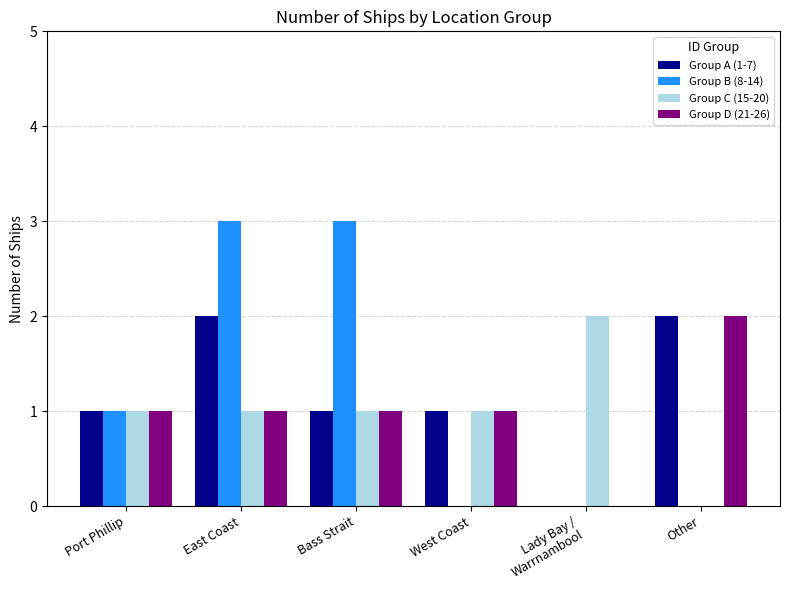

Reading left to right, extract all data points from this chart.

Group A (1-7): Port Phillip=1	East Coast=2	Bass Strait=1	West Coast=1	Lady Bay /
Warrnambool=0	Other=2
Group B (8-14): Port Phillip=1	East Coast=3	Bass Strait=3	West Coast=0	Lady Bay /
Warrnambool=0	Other=0
Group C (15-20): Port Phillip=1	East Coast=1	Bass Strait=1	West Coast=1	Lady Bay /
Warrnambool=2	Other=0
Group D (21-26): Port Phillip=1	East Coast=1	Bass Strait=1	West Coast=1	Lady Bay /
Warrnambool=0	Other=2